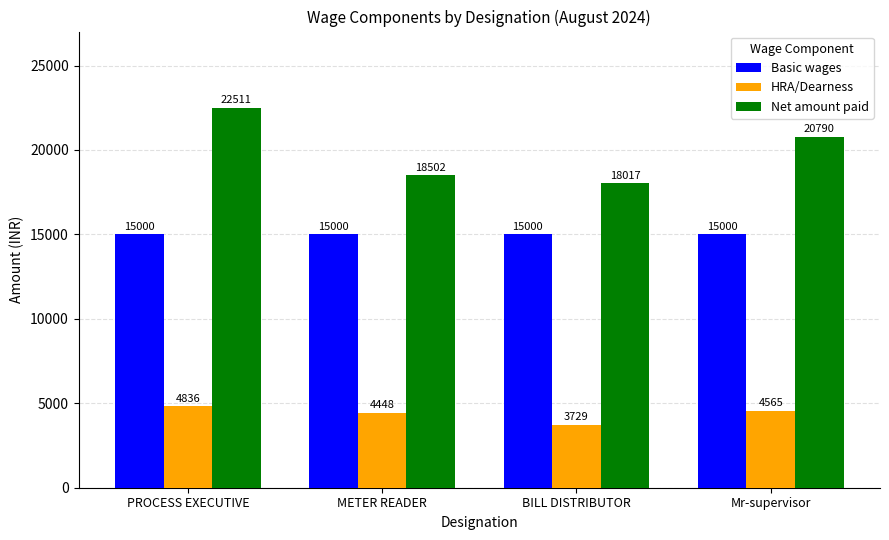

What is the maximum value for Net amount paid?

22511